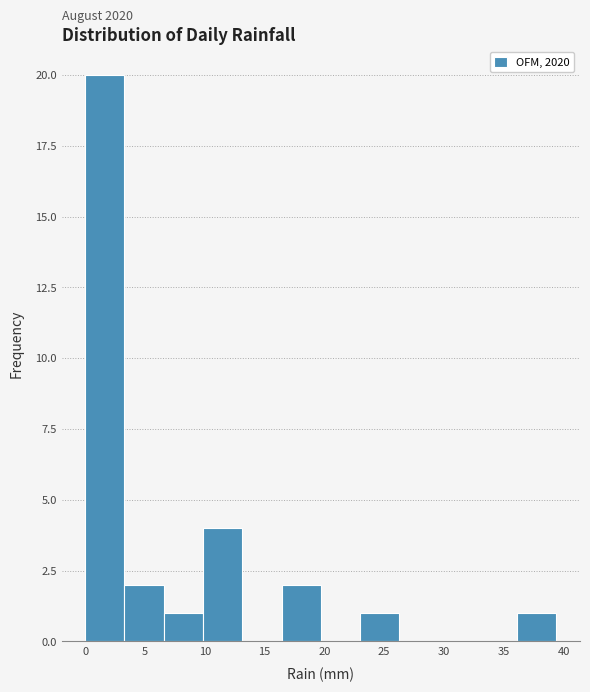

Which range on the x-axis has the tallest bar?

0.0 to 3.5